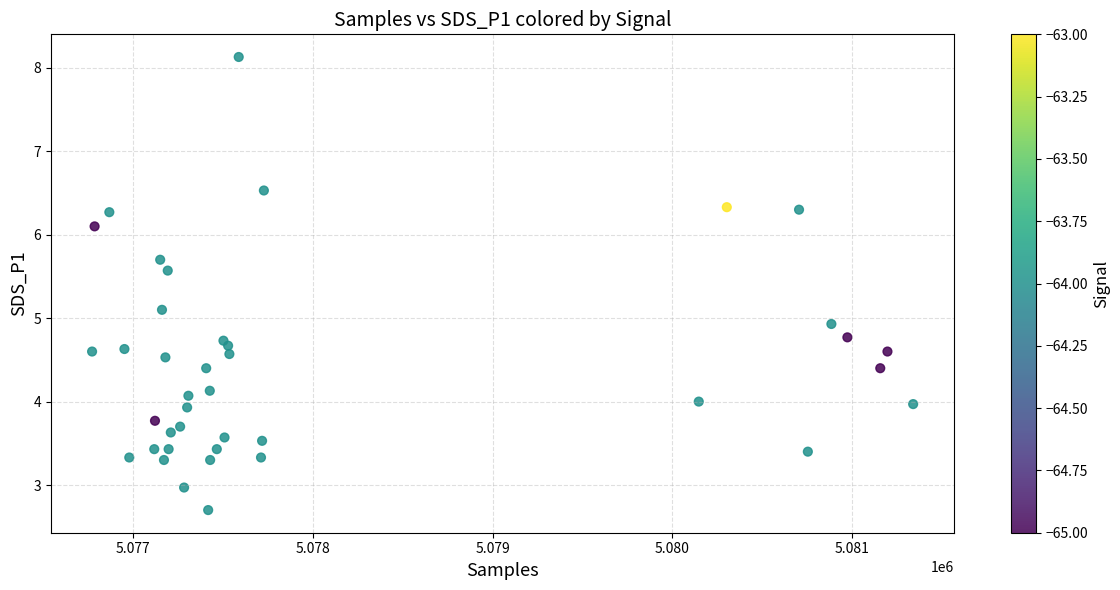

What is the range of X values (max minus min)?

4569.0